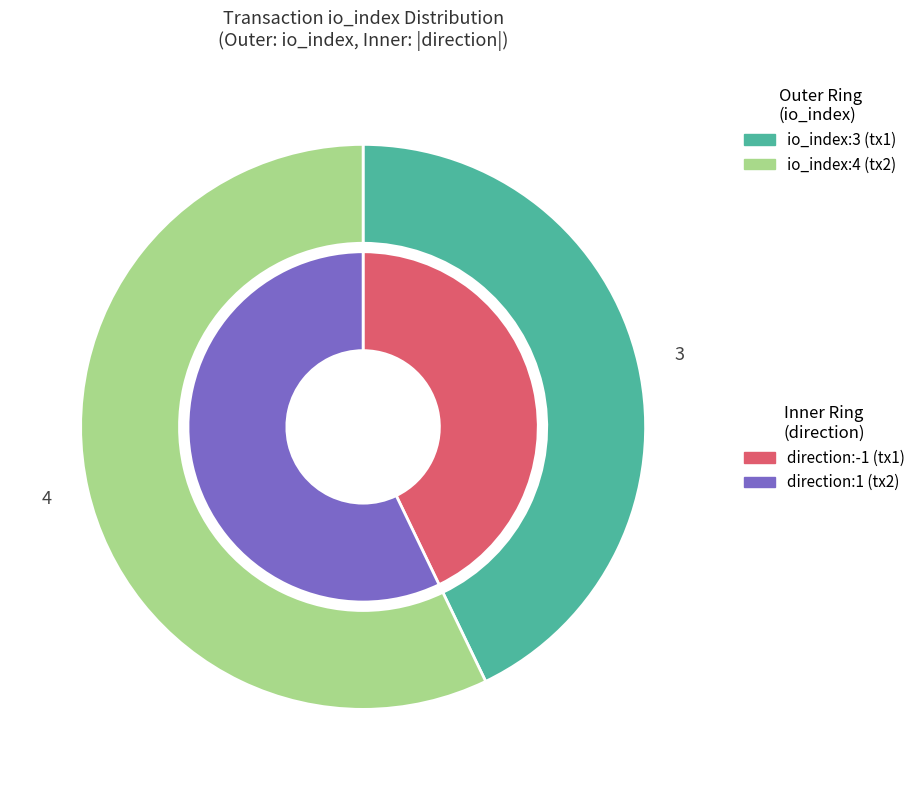

Is the sum of valid_mainchain and io_index_values greater than half?

Yes